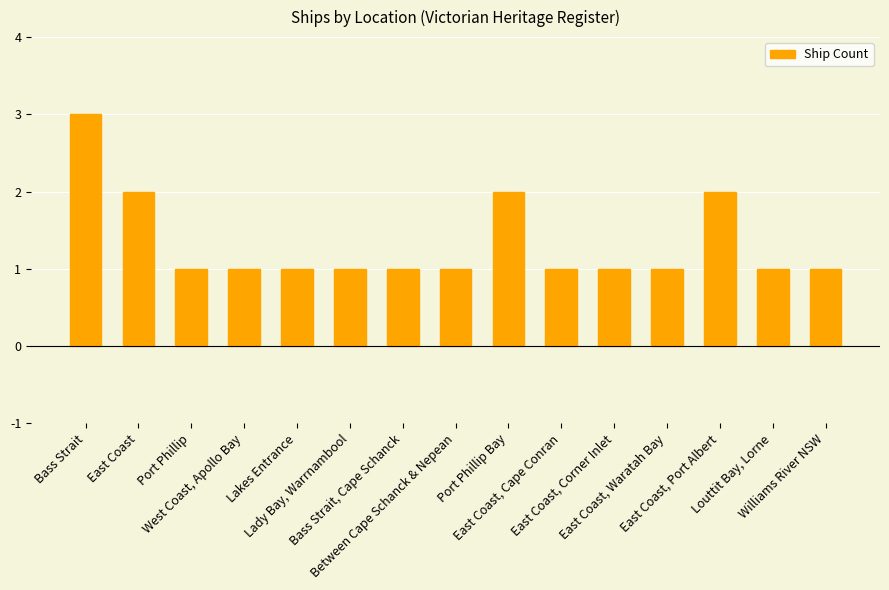

Count the number of categories in the chart.

15